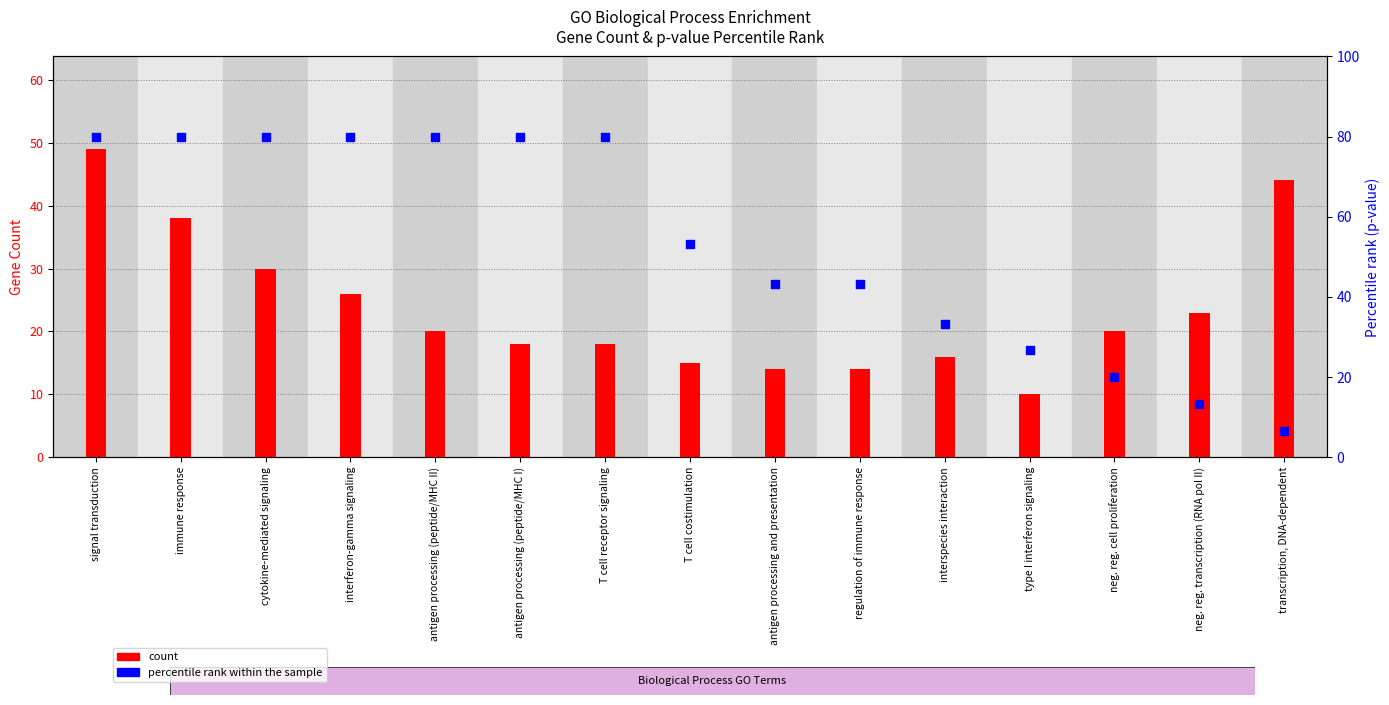

What are all the series names shown in the legend?

count, percentile rank within the sample